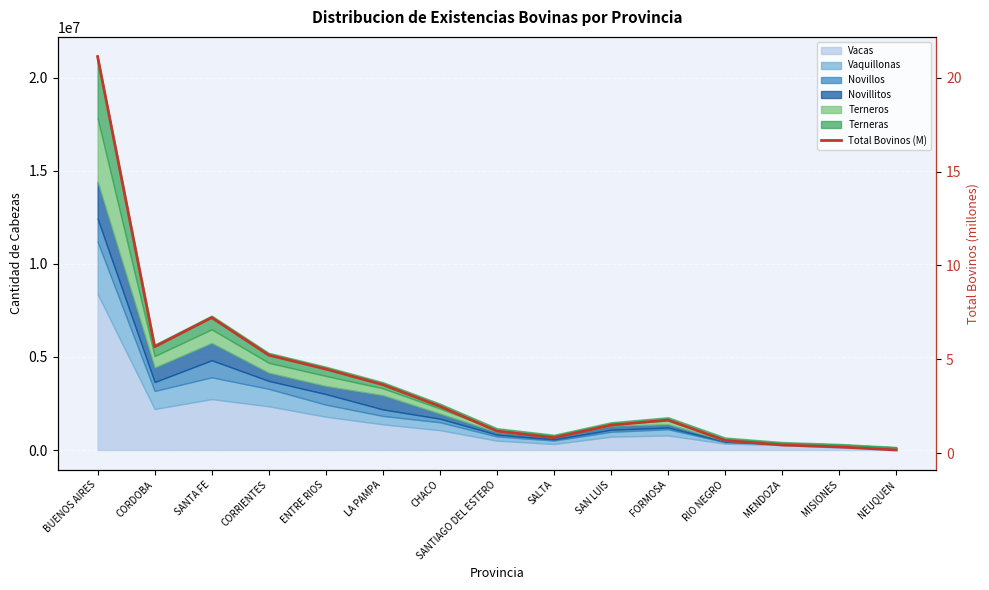

How many interior local valleys (lower than both neighbors) does the data have?

2